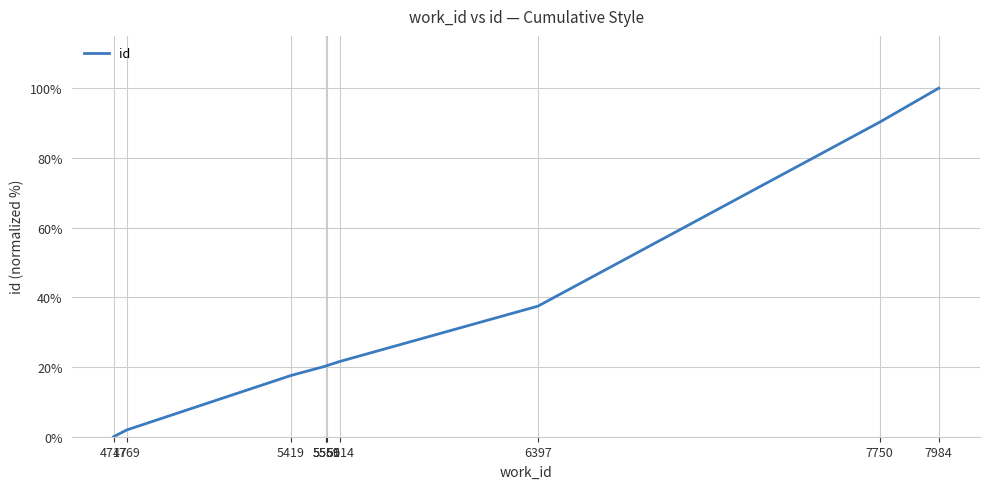

What is the ratio of the value at 5559 to the value at 7984?

0.2